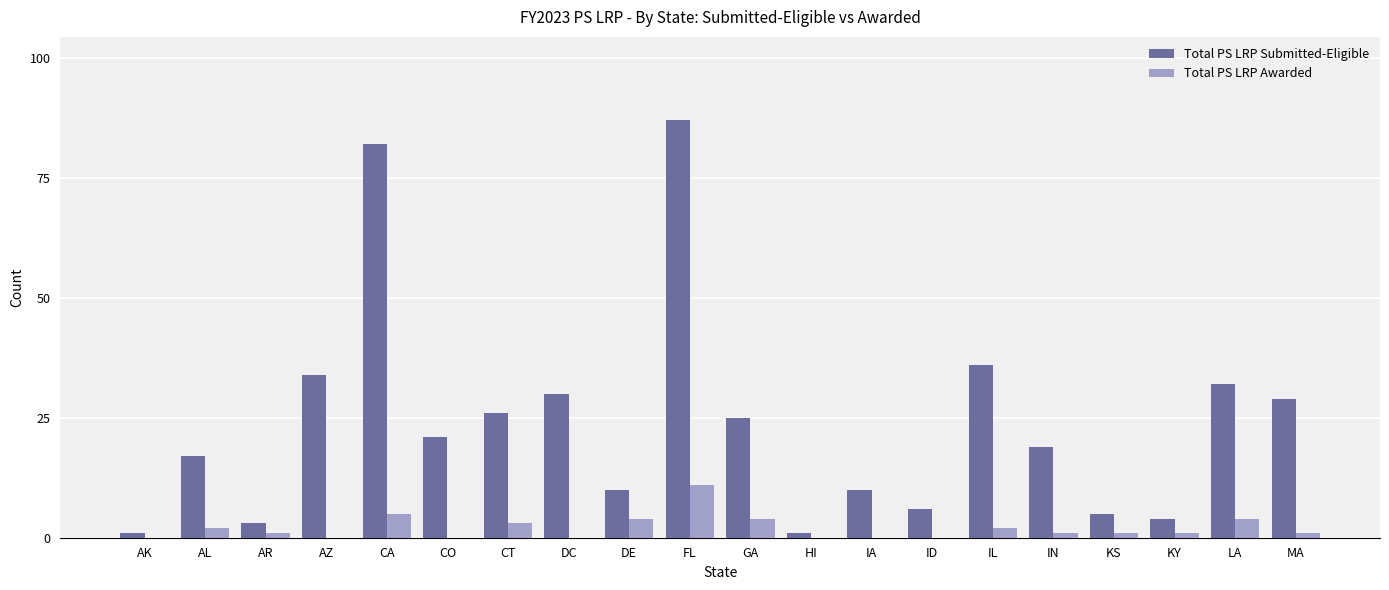

At which category does the chart reach its peak across all series?

FL